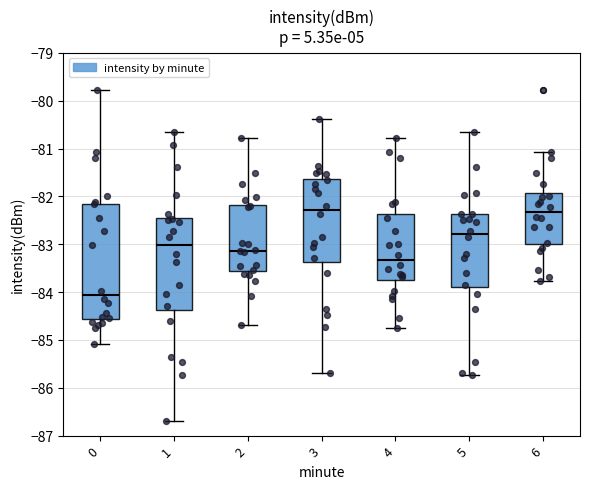

Where is the lower edge of the box at x = 4 on the y-axis? The values are not printed on the chart, so give them approximately, as read against the axis.

-83.8